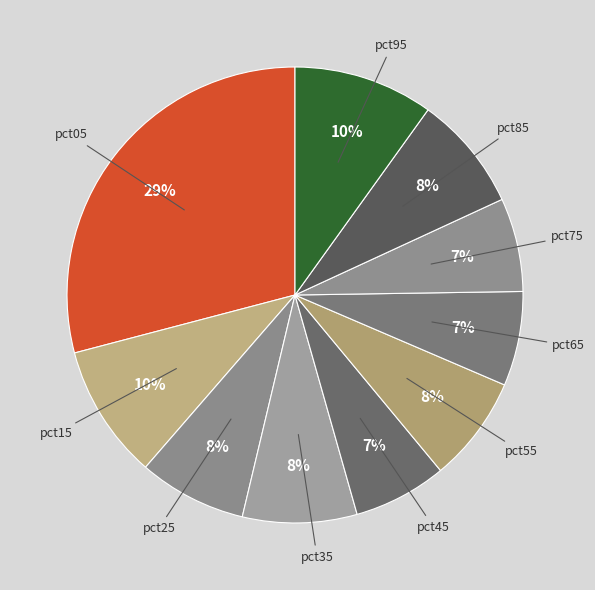

Which category has the biggest portion of the pie?

pct05